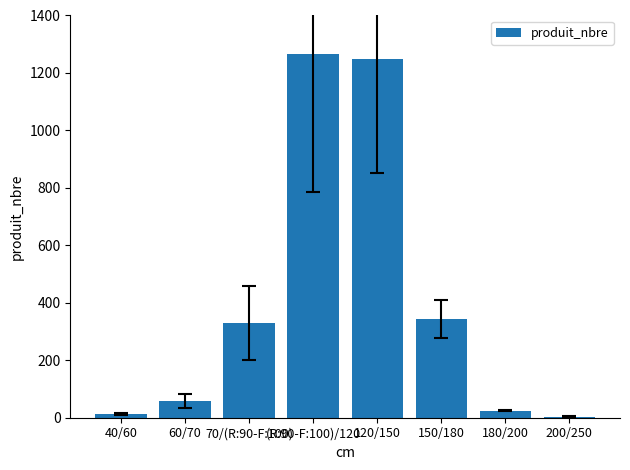

What is the sum of all values?

3289